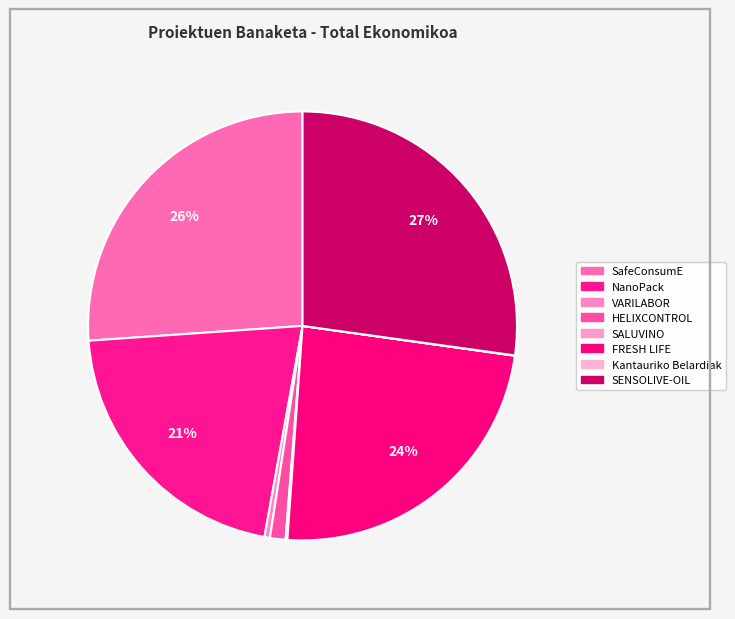

The FRESH LIFE slice represents 15% of the pie. True or false?

False